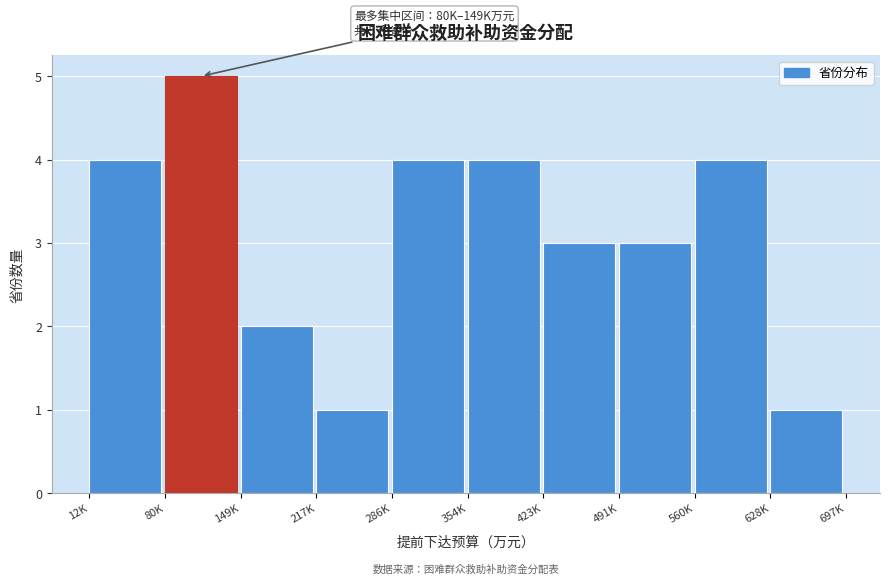

Reading right to left, list all the values displayed in this chart.

628K=1	560K=4	491K=3	423K=3	354K=4	286K=4	217K=1	149K=2	80K=5	12K=4